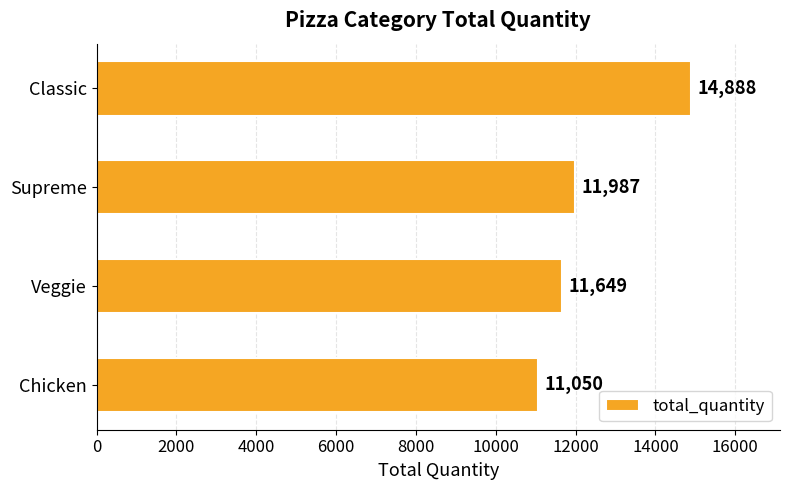

What is the ratio of the value at Supreme to the value at Classic?

0.8